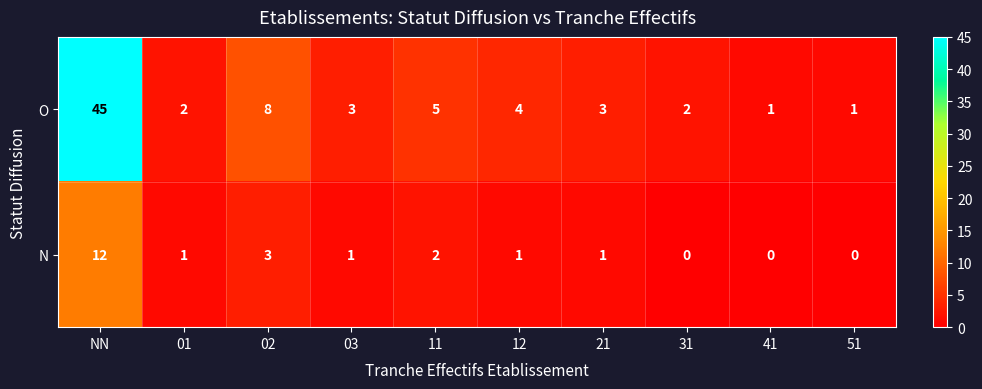

Is it true that N equals 3 at 11?

False